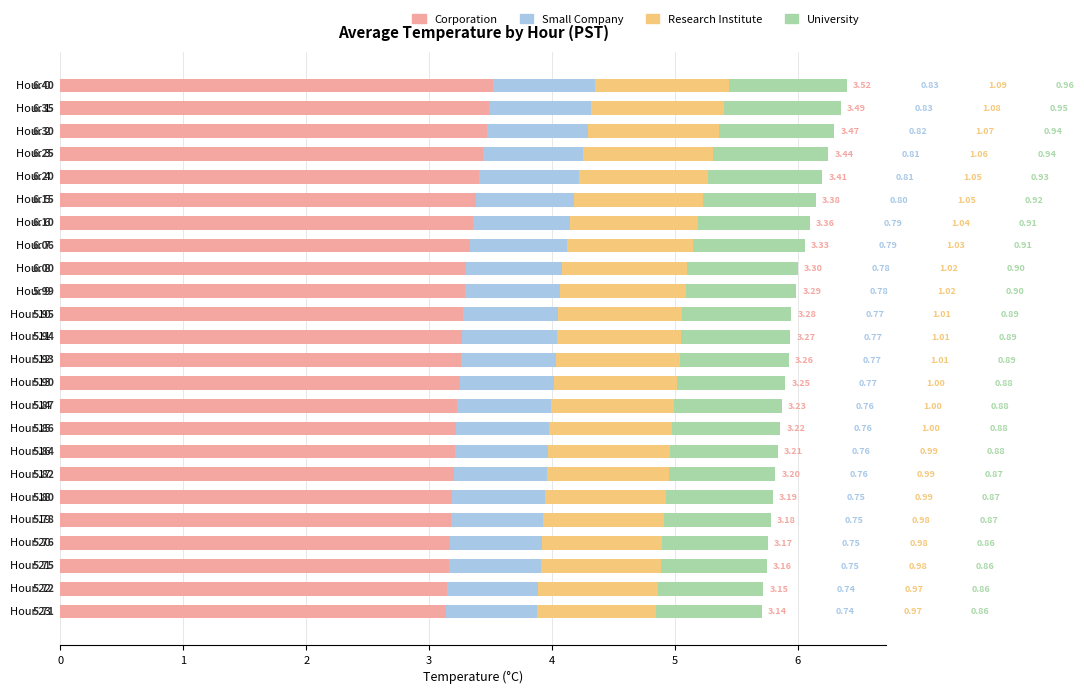

What is the total value across all series at Hour 2?

6.3